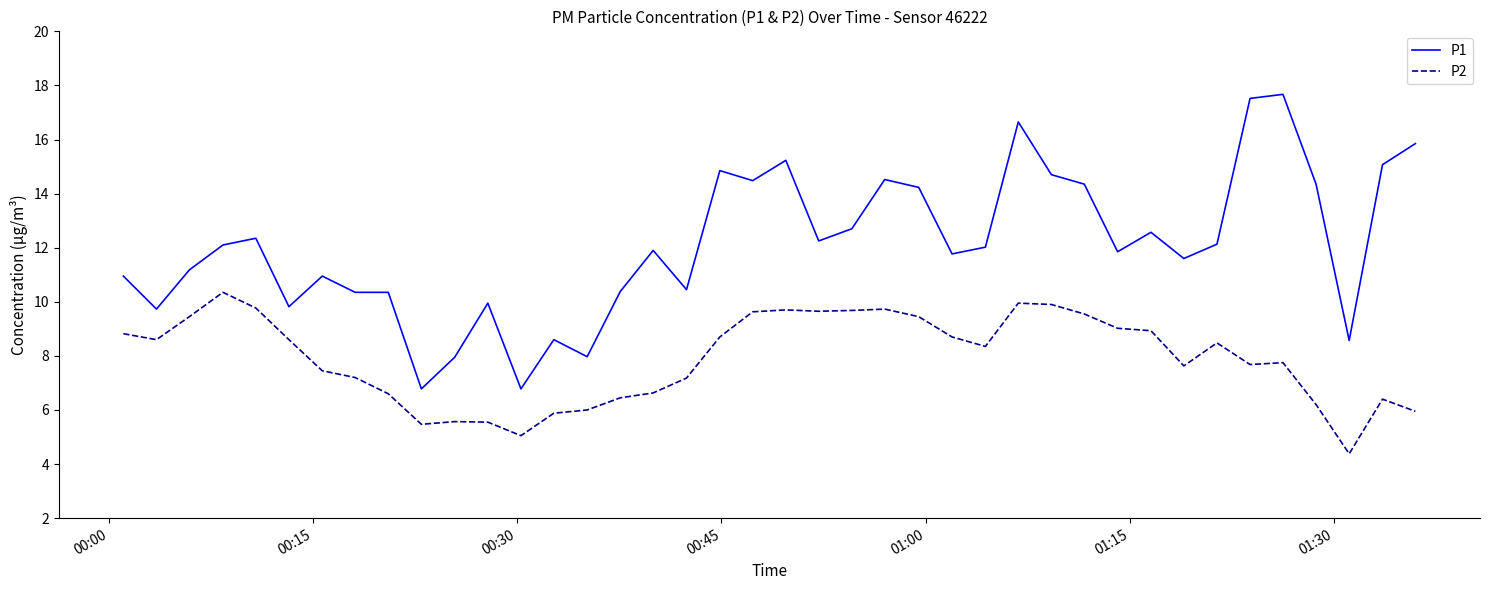

Which series has the largest total across all categories?

P1